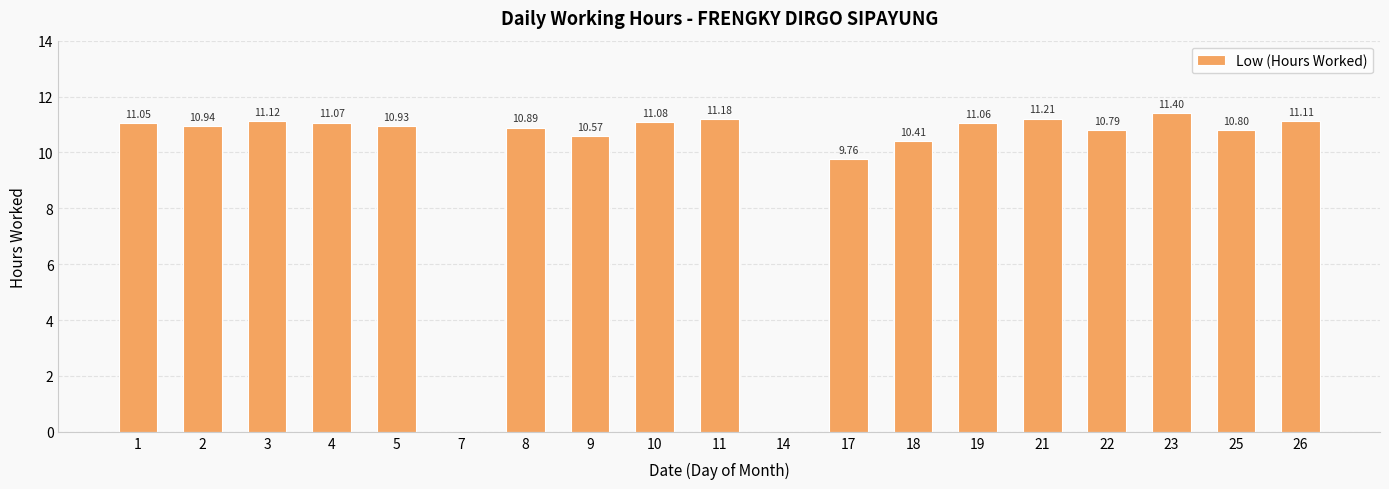

How many data points does each series have?

19